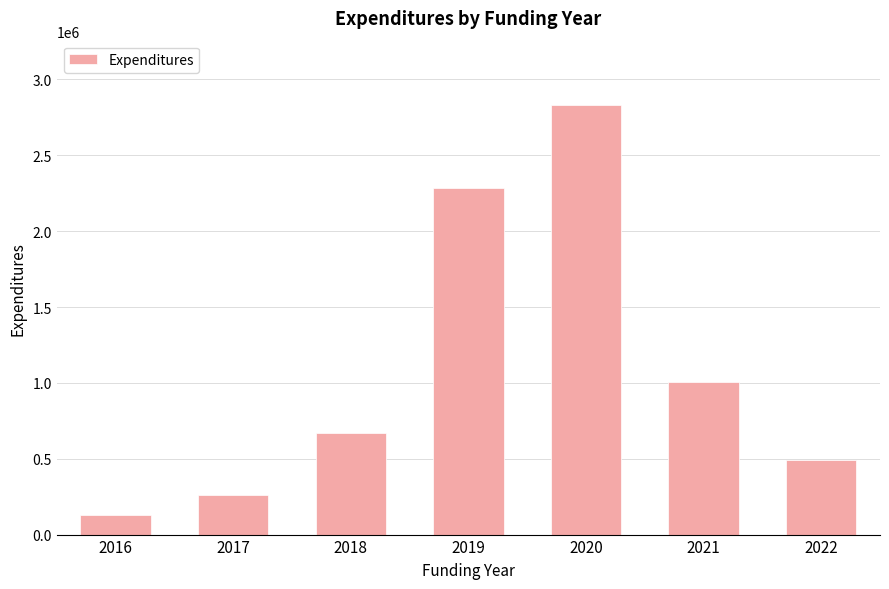

What is the difference between the maximum and minimum values?

2703050